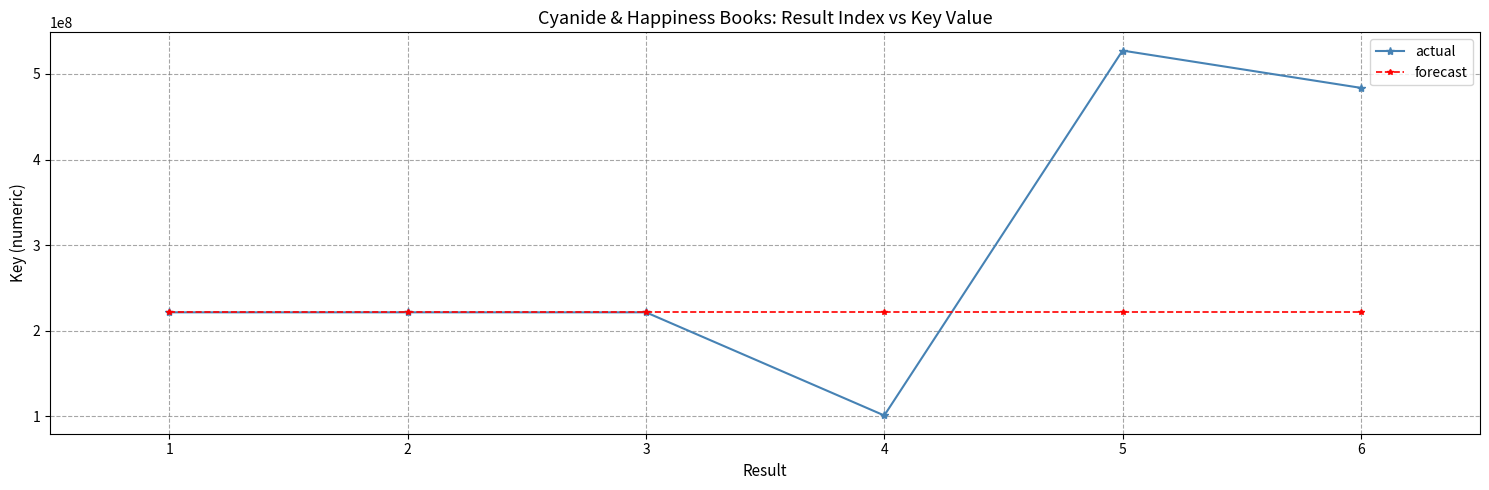

Rank the series at 5 from lowest to highest value.

forecast, actual